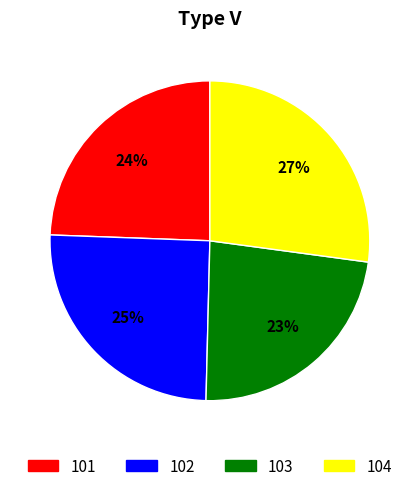

Approximately how many times larger is the value at 101 compared to 102?

1.0